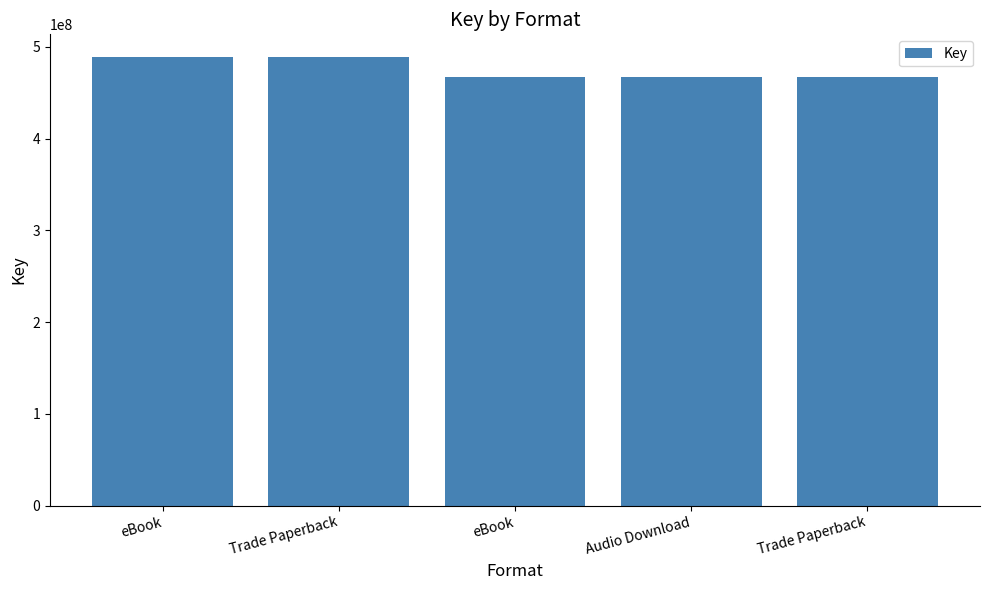

What is the change in value from Trade Paperback to eBook?

-22087901